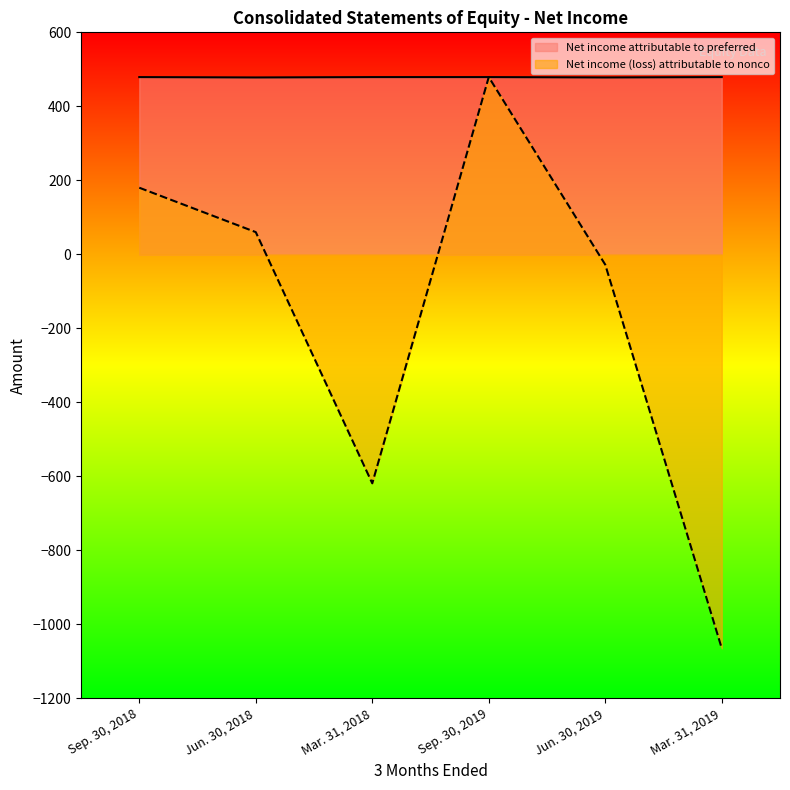

Read the Net income attributable to preferred value at Sep. 30, 2019.

479